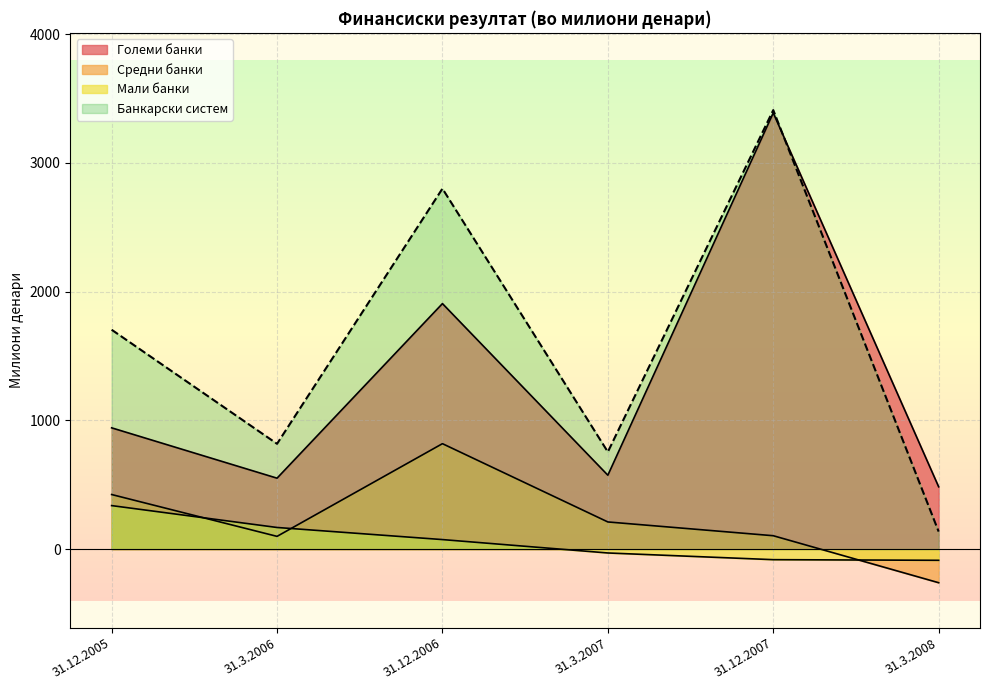

What is the highest value of the Средни банки series?

819